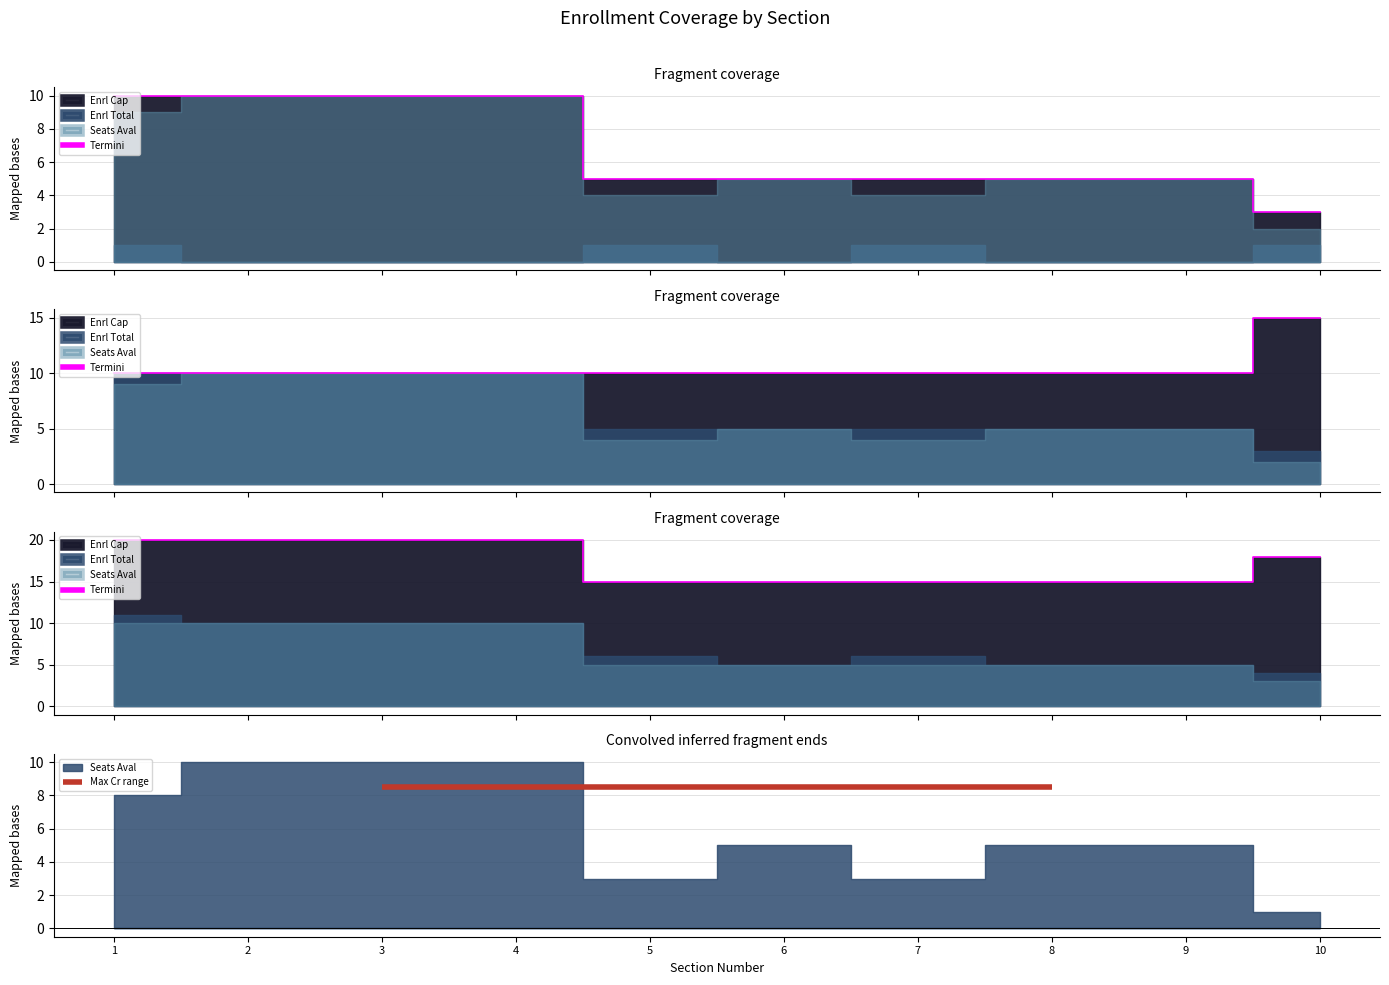

Rank the categories by value from lowest to highest.

5, 6, 7, 8, 9, 10, 1, 2, 3, 4